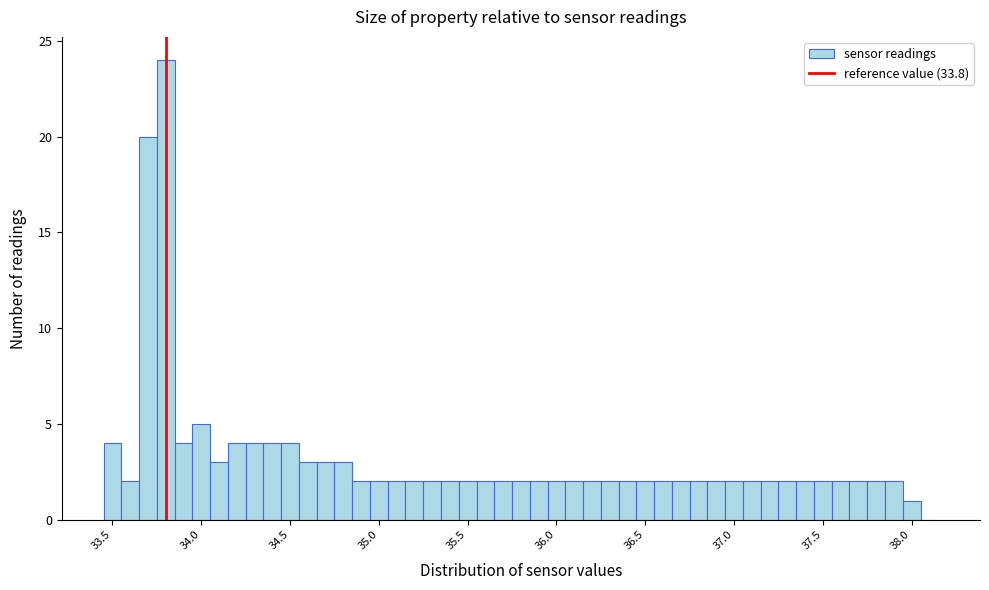

Around what value on the x-axis is the tallest bar? Give the approximate position of its centre, as read against the axis.

33.80